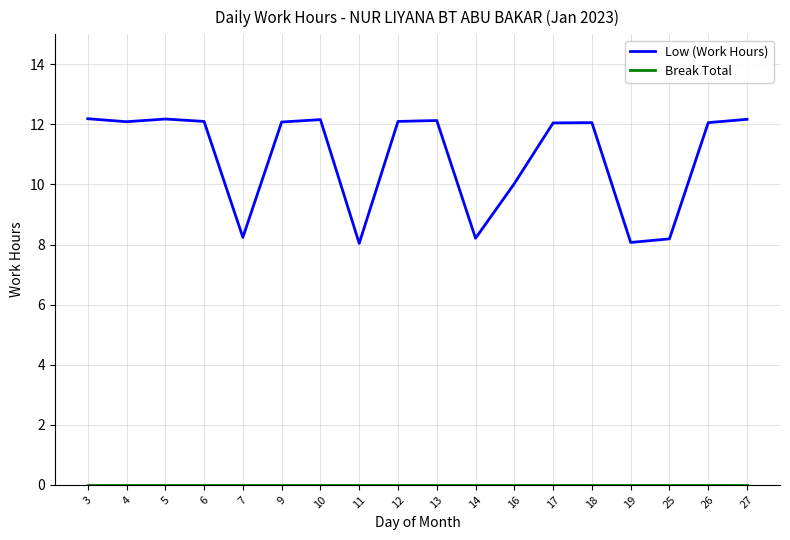

True or false: Low (Work Hours) has a value of 12.1 at 18.

True